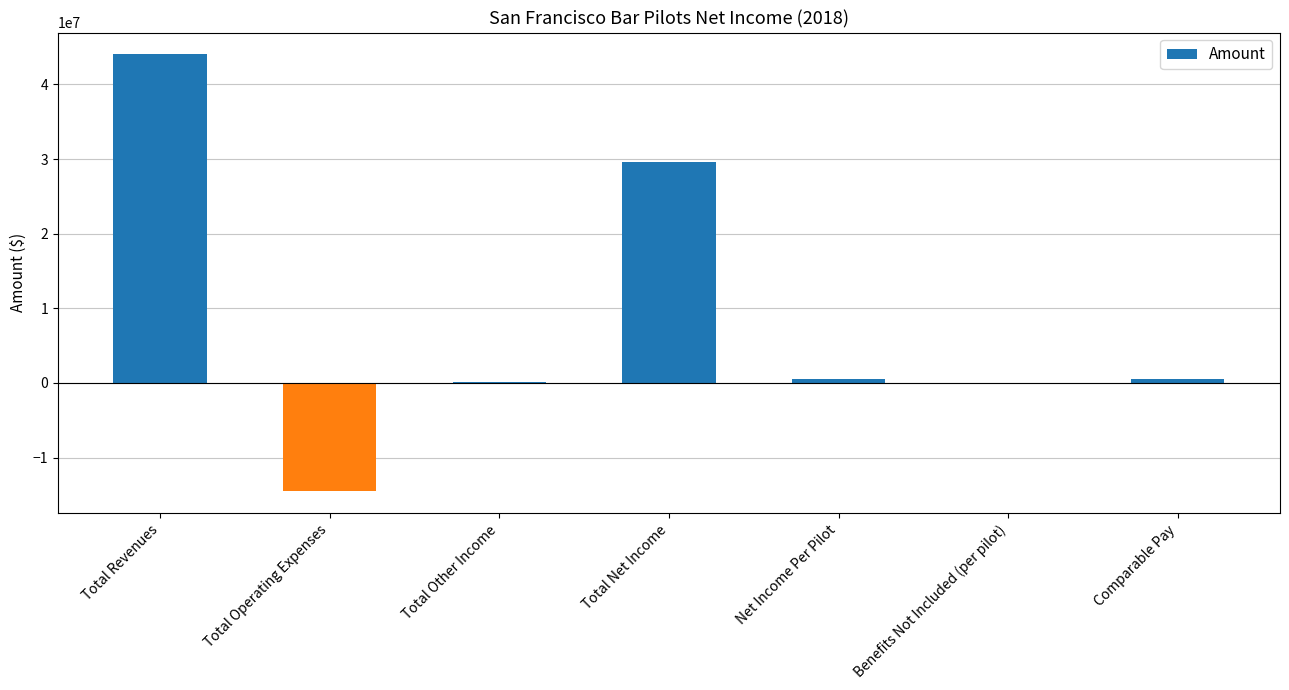

Between Total Revenues and Comparable Pay, which is larger?

Total Revenues